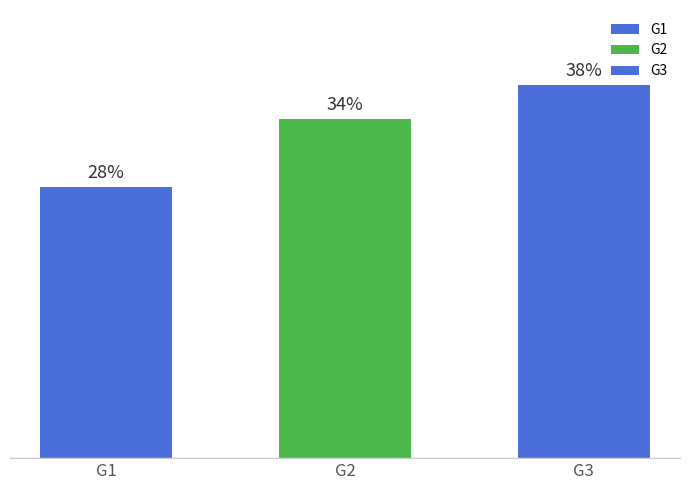

Rank the categories by value from highest to lowest.

G3, G2, G1